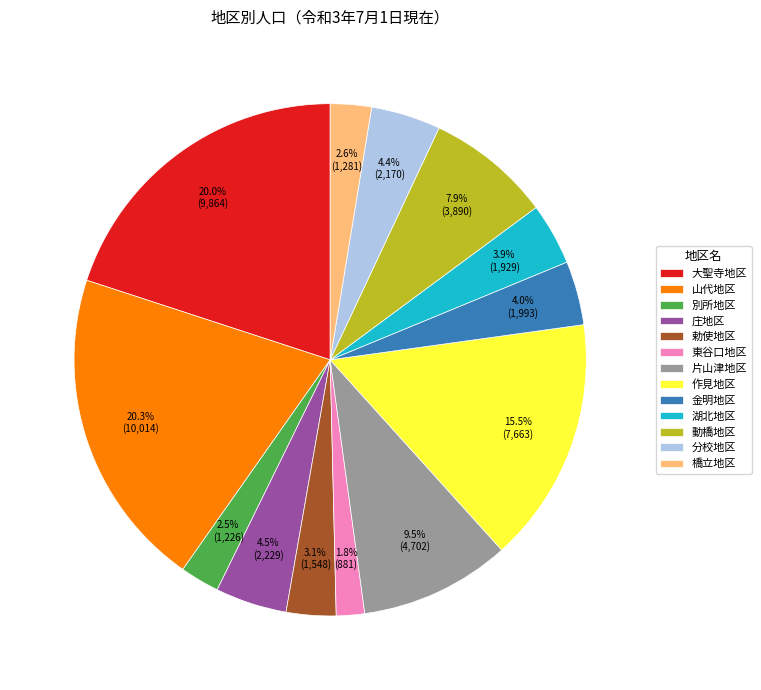

Which slice is the smallest?

東谷口地区